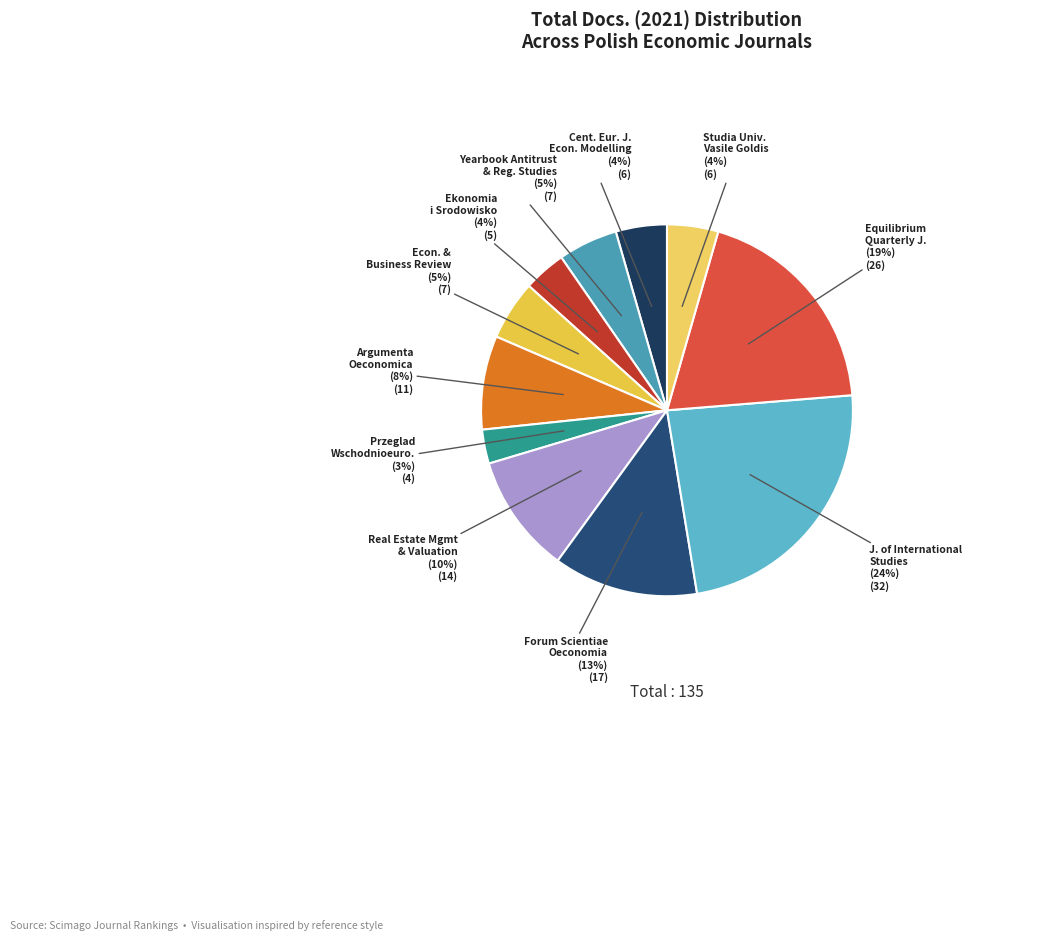

What percentage is the Real Estate Mgmt & Valuation slice, to the nearest percent?

10%